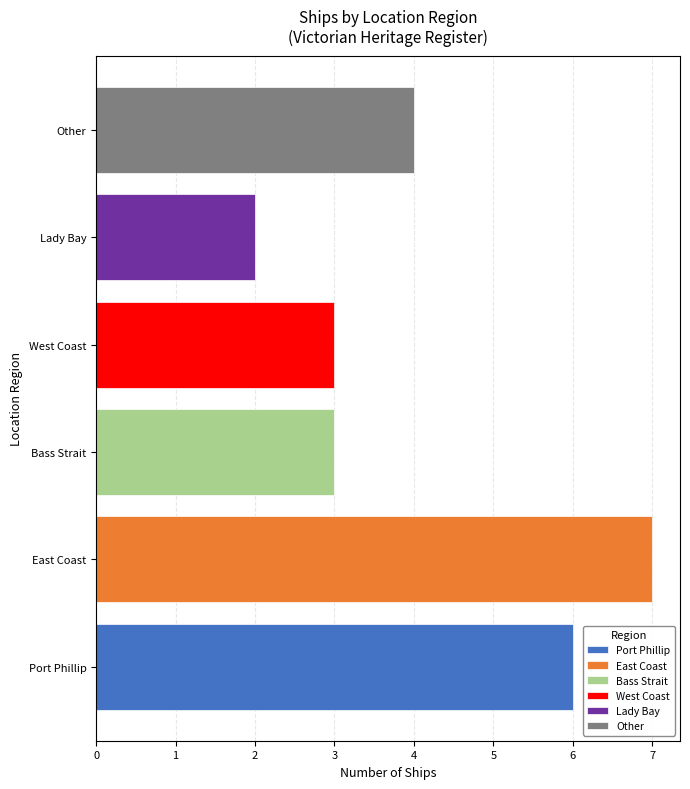

The value at East Coast is 7. True or false?

True